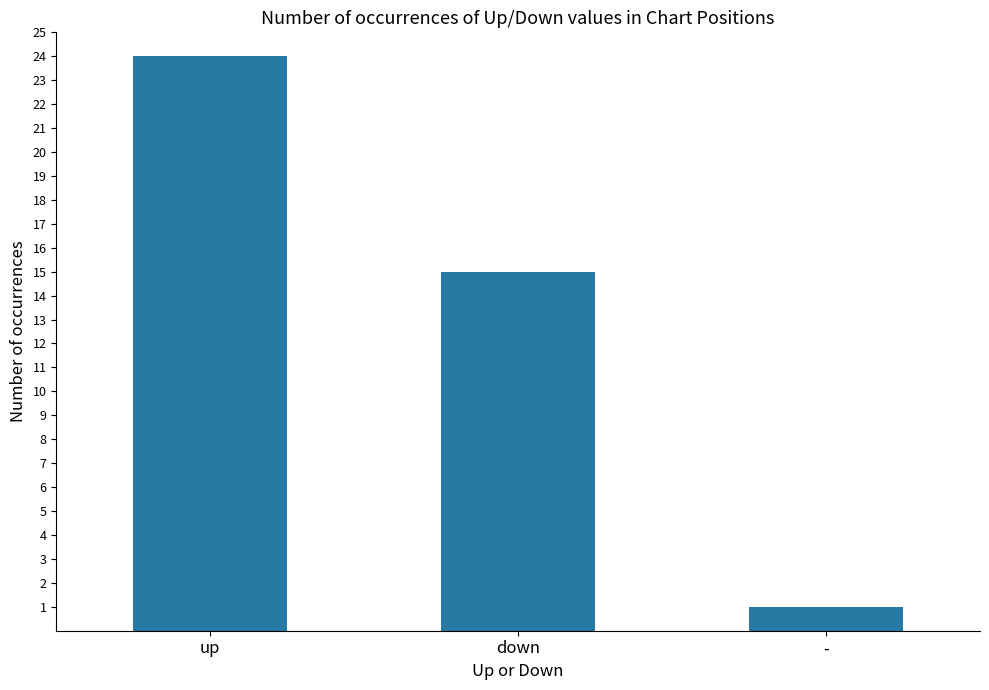

True or false: the data shows 15 at down.

True